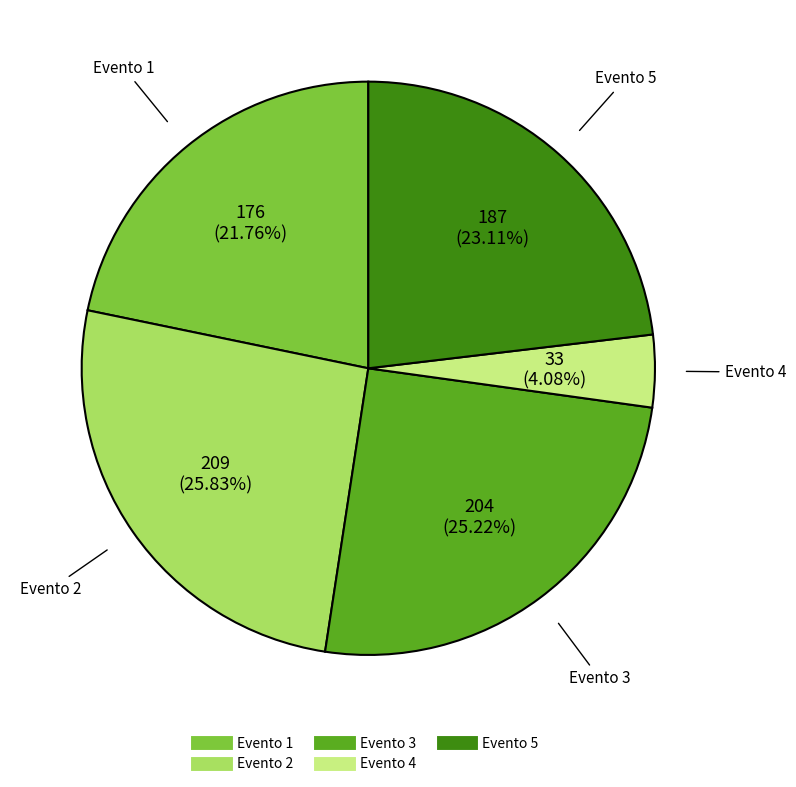

How many segments does this pie chart have?

5